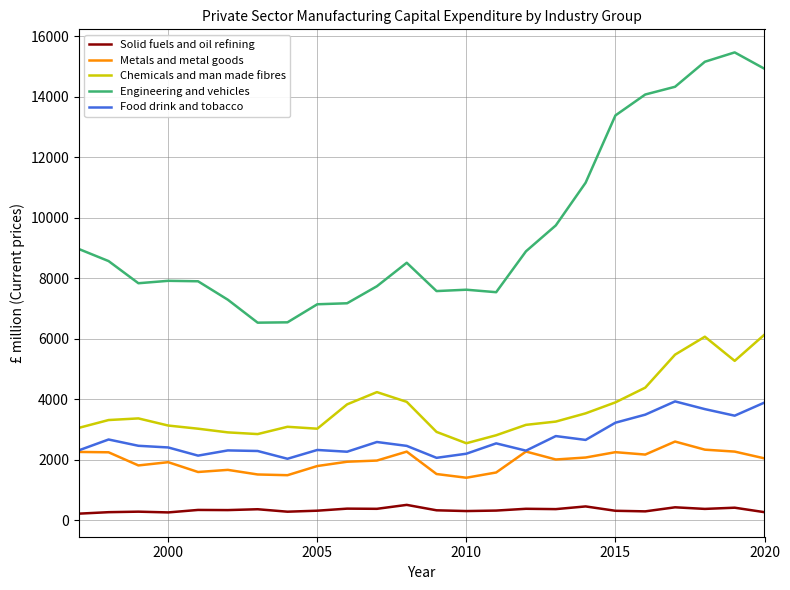

Does the chart display data point markers on the line(s)?

No